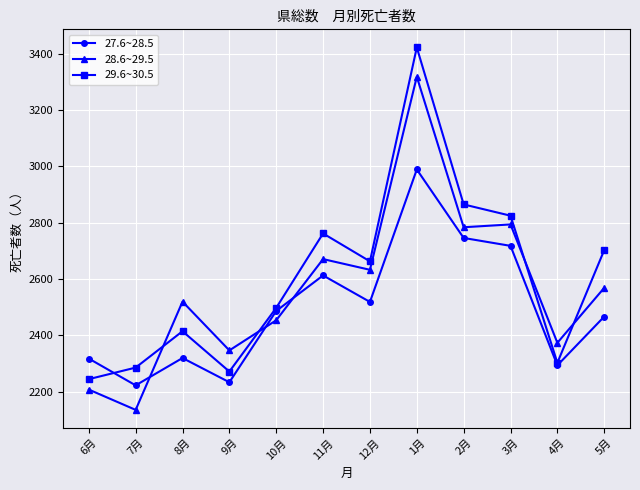

Rank the series at 11月 from highest to lowest value.

29.6~30.5, 28.6~29.5, 27.6~28.5